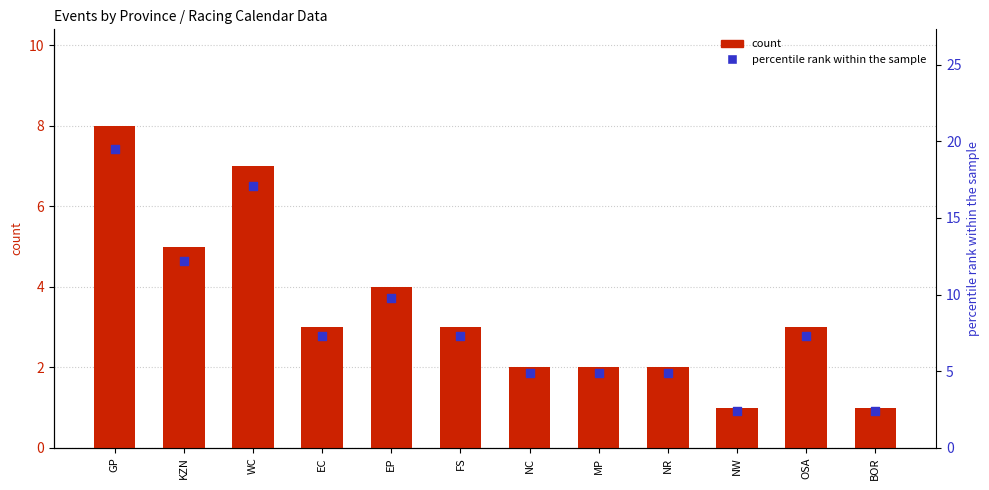

Which series has the largest total across all categories?

percentile rank within the sample